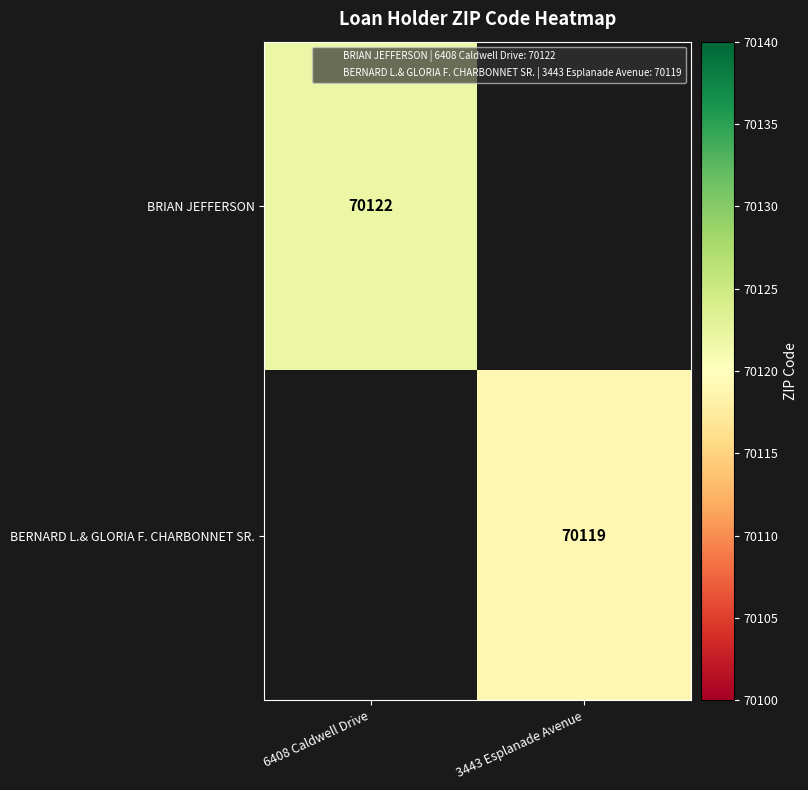

Which has a higher value, 3443 Esplanade Avenue or 6408 Caldwell Drive?

6408 Caldwell Drive